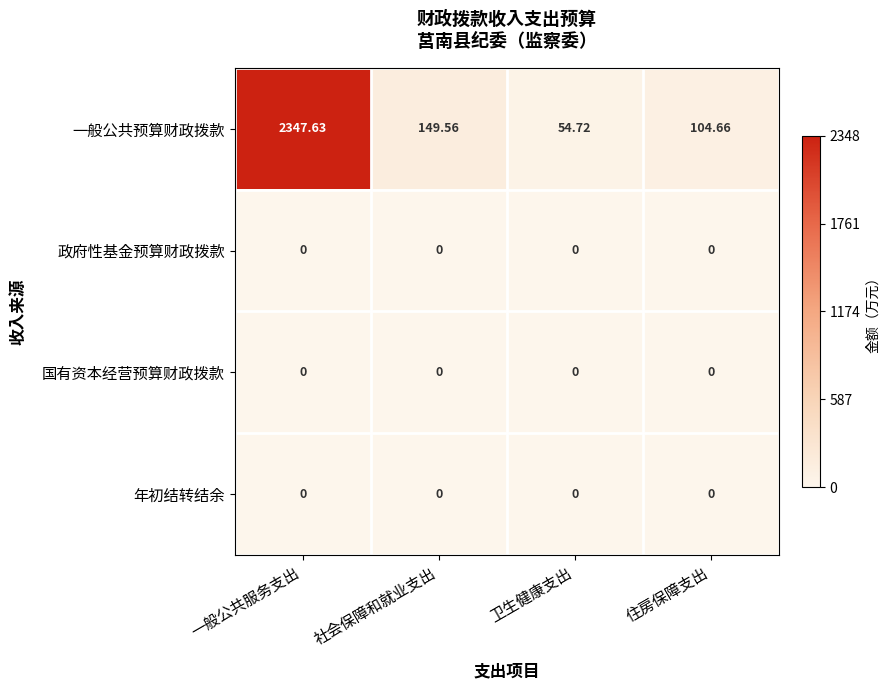

Count the number of categories in the chart.

4